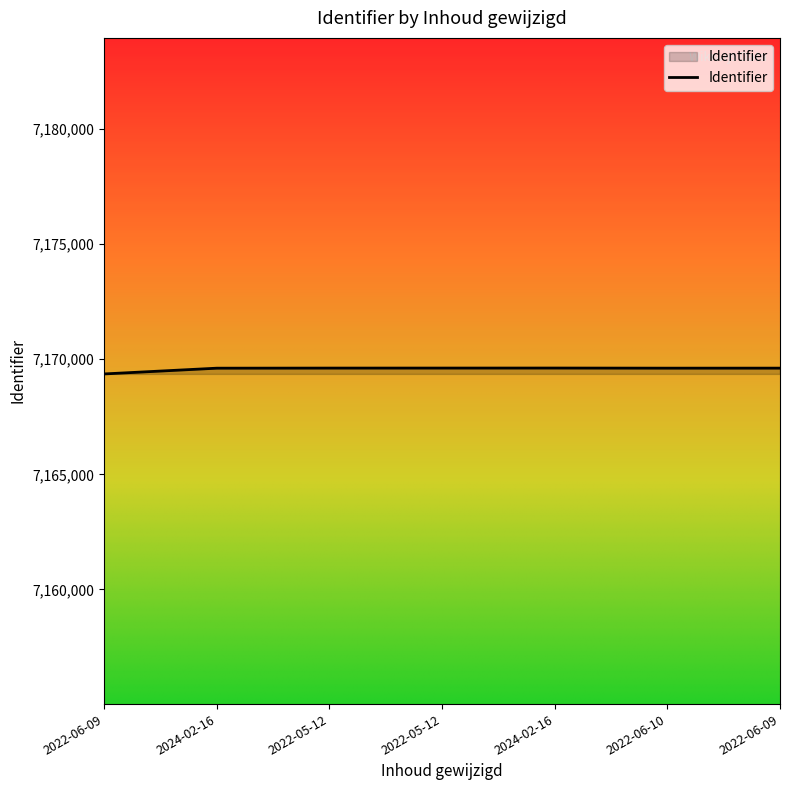

Reading right to left, extract all data points from this chart.

2022-06-09=7169612	2022-06-10=7169611	2024-02-16=7169616	2022-05-12=7169615	2022-05-12=7169614	2024-02-16=7169610	2022-06-09=7169360